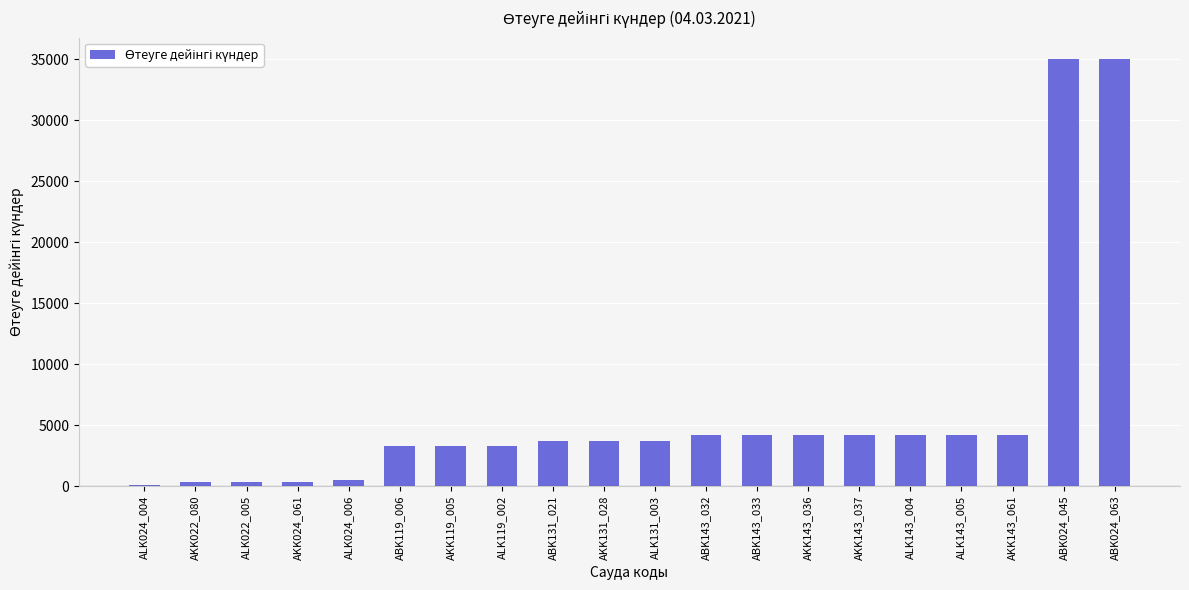

What is the sum of all values?

121903